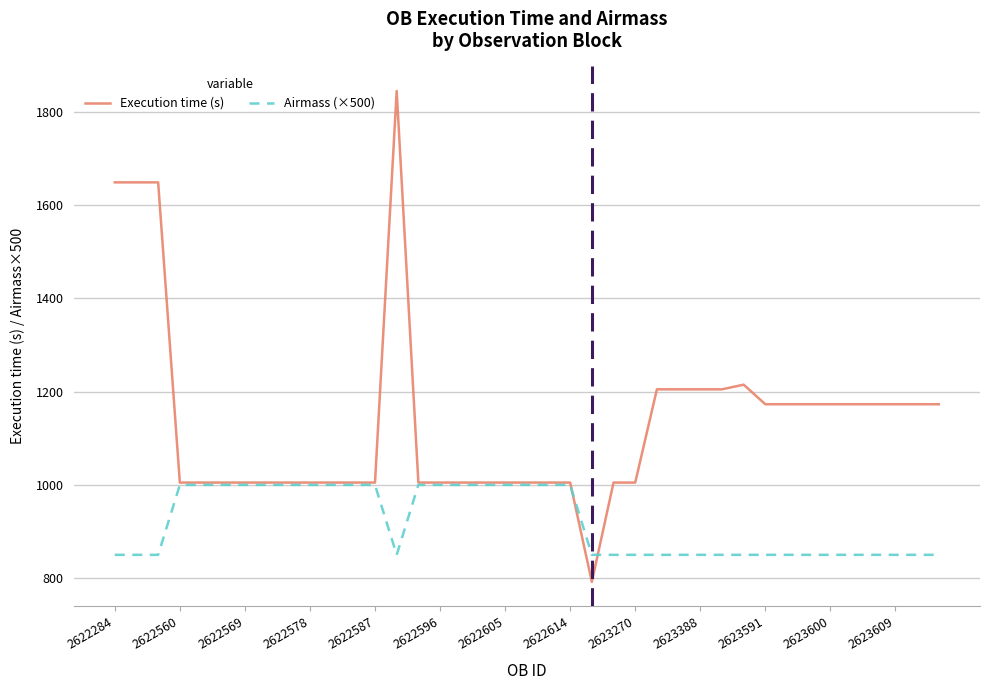

Which series has the largest range (max minus min)?

Execution time (s)